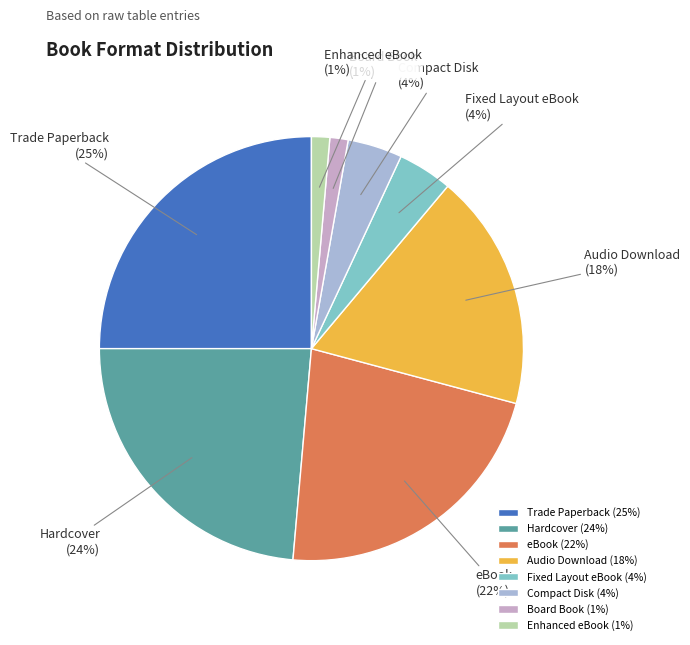

What percentage is the eBook slice, to the nearest percent?

22%